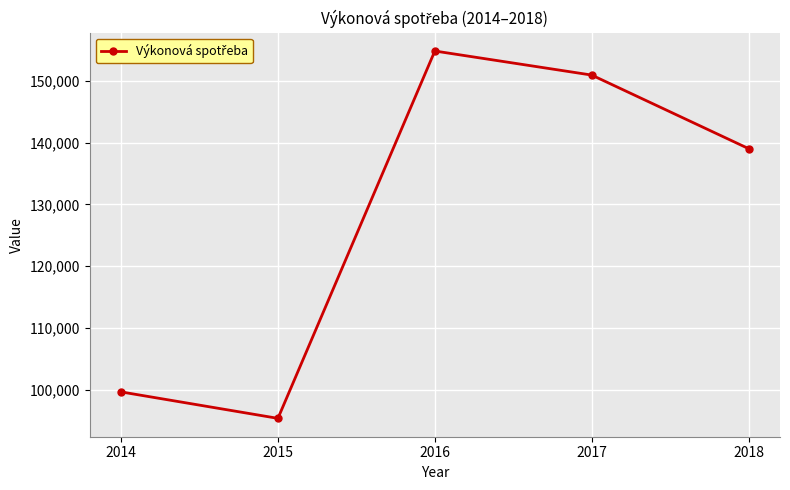

Reading left to right, transcribe all the data shown in this chart.

99656	95375	154824	150930	139025